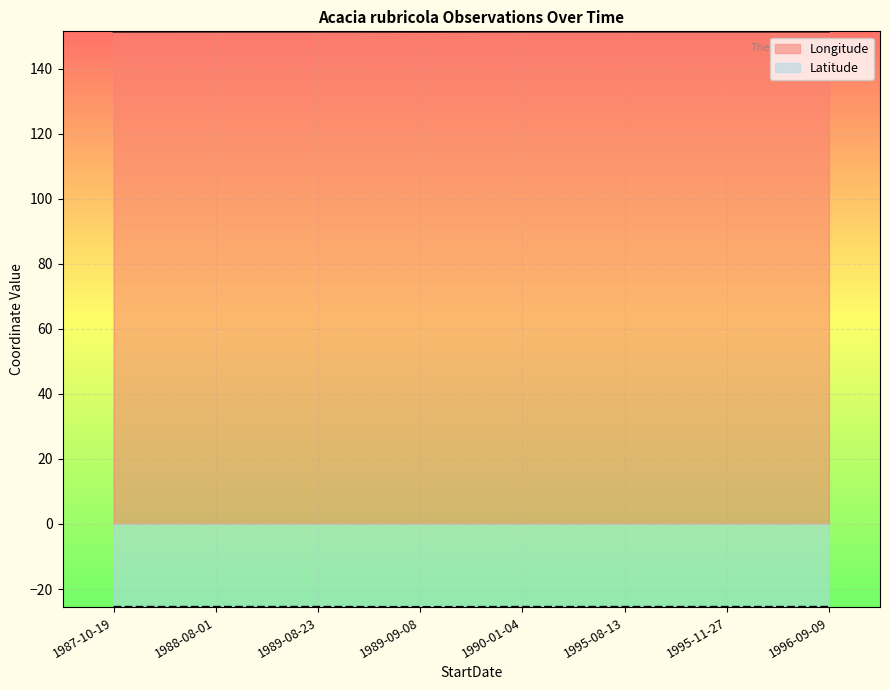

At how many categories does at least one series exceed 119?

8